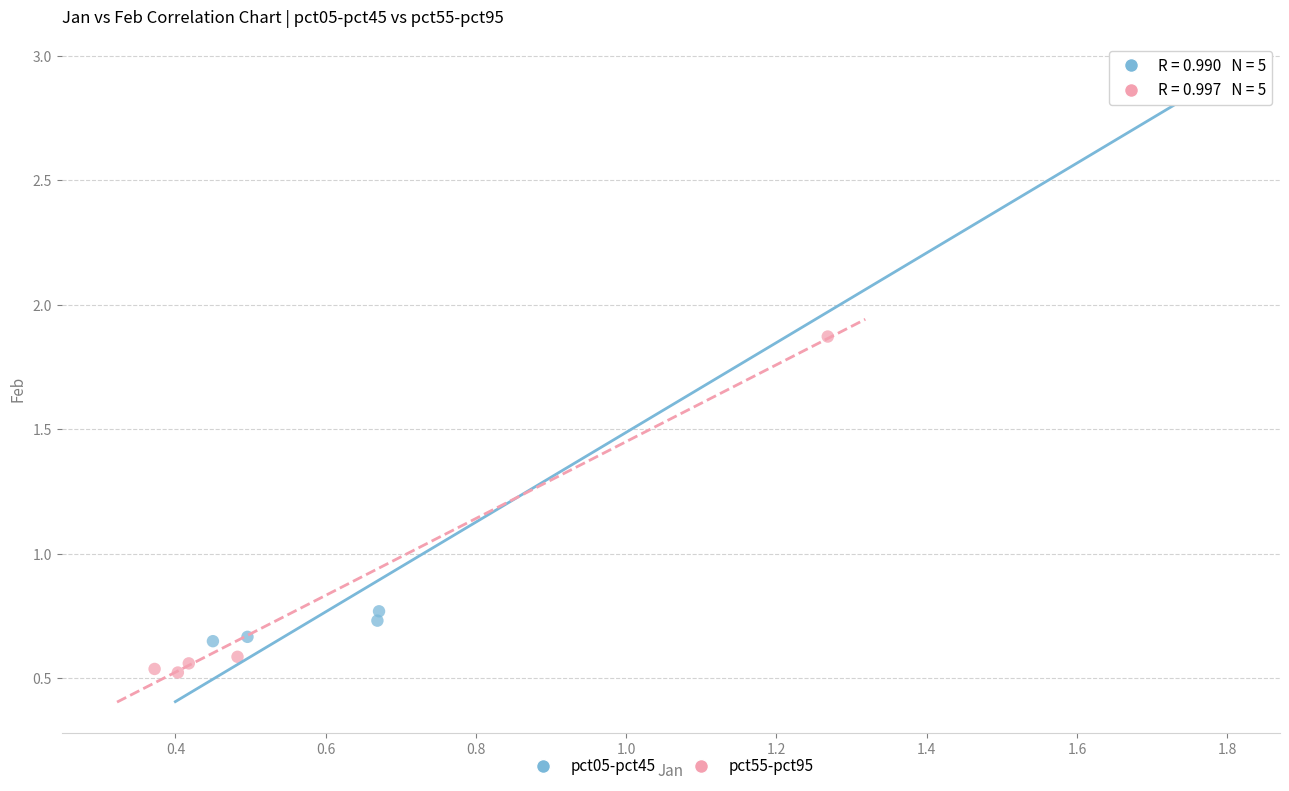

Which series reaches the maximum Y coordinate?

pct05-pct45